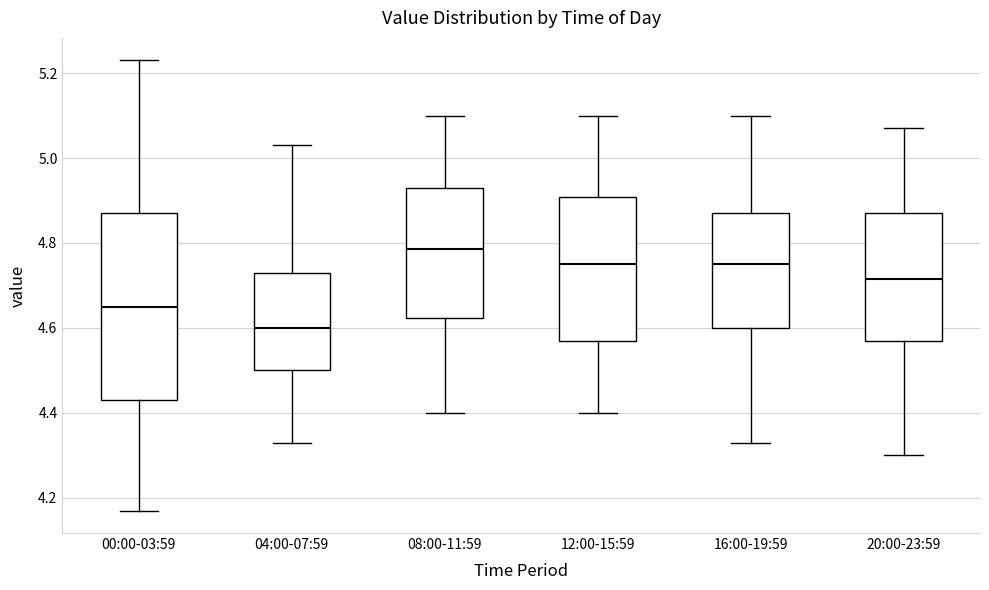

Reading left to right, transcribe this box plot: for each box, give where its median line is, the range the box spans, and where its two whiskers end, as read against the y-axis. The values are not printed on the chart, so give them approximately, as read against the axis.

00:00-03:59: median 4.66, box 4.44 to 4.88, whiskers 4.18 to 5.24
04:00-07:59: median 4.60, box 4.50 to 4.74, whiskers 4.34 to 5.04
08:00-11:59: median 4.78, box 4.62 to 4.94, whiskers 4.40 to 5.10
12:00-15:59: median 4.76, box 4.58 to 4.90, whiskers 4.40 to 5.10
16:00-19:59: median 4.76, box 4.60 to 4.88, whiskers 4.34 to 5.10
20:00-23:59: median 4.72, box 4.58 to 4.88, whiskers 4.30 to 5.08